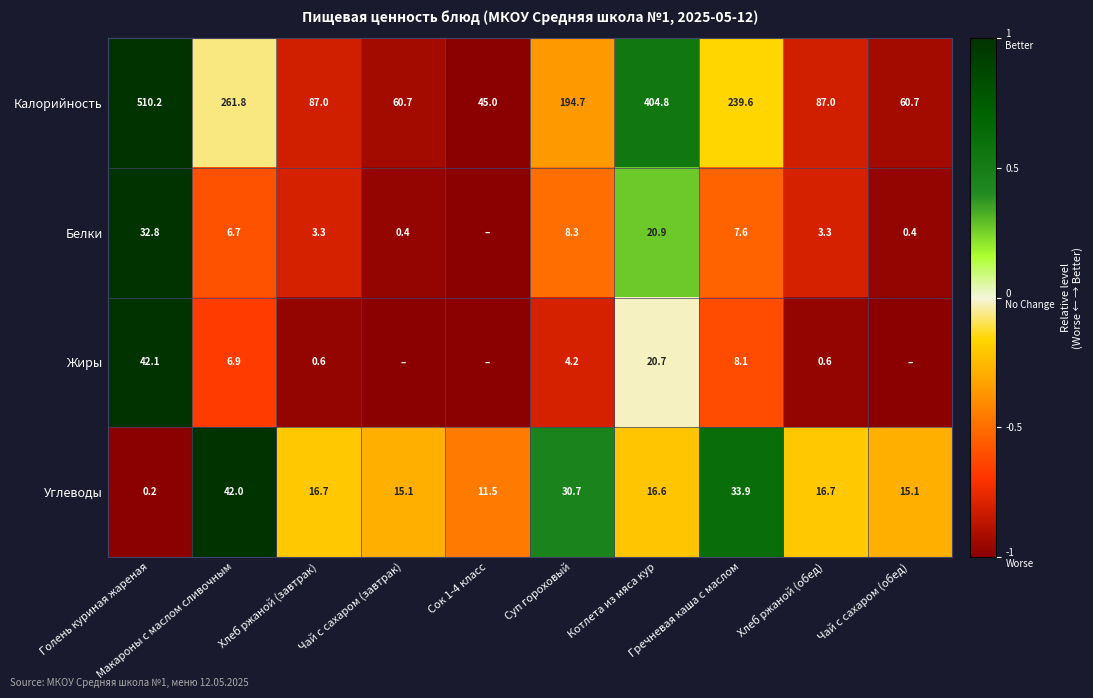

Is the value of Жиры at Котлета из мяса кур greater than the value of Углеводы at Сок 1-4 класс?

Yes